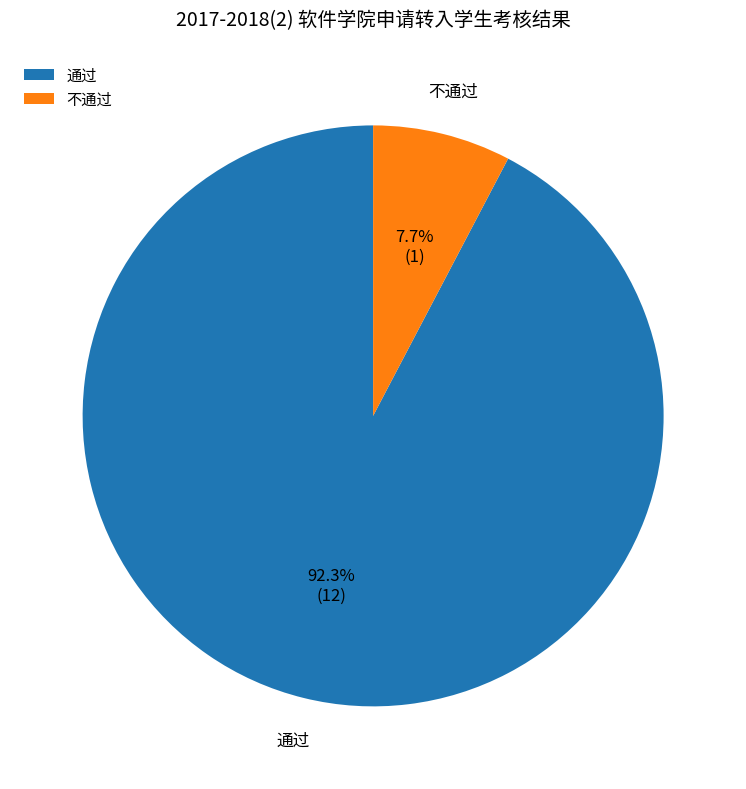

What is the ratio of the value at 通过 to the value at 不通过?

12.0